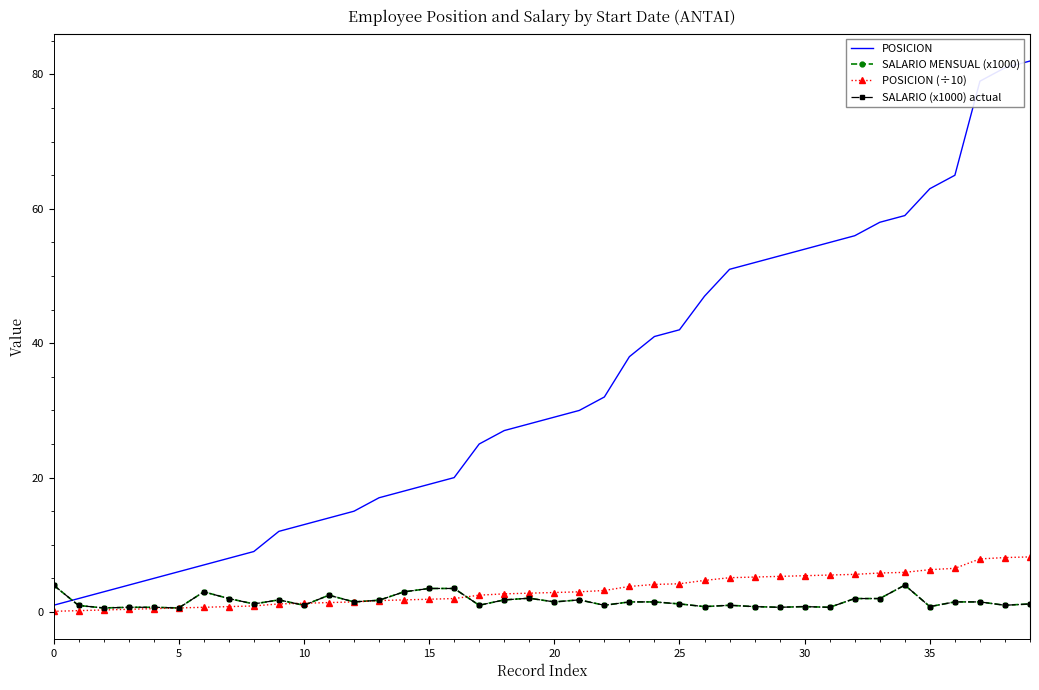

At how many categories does at least one series exceed 15?

27